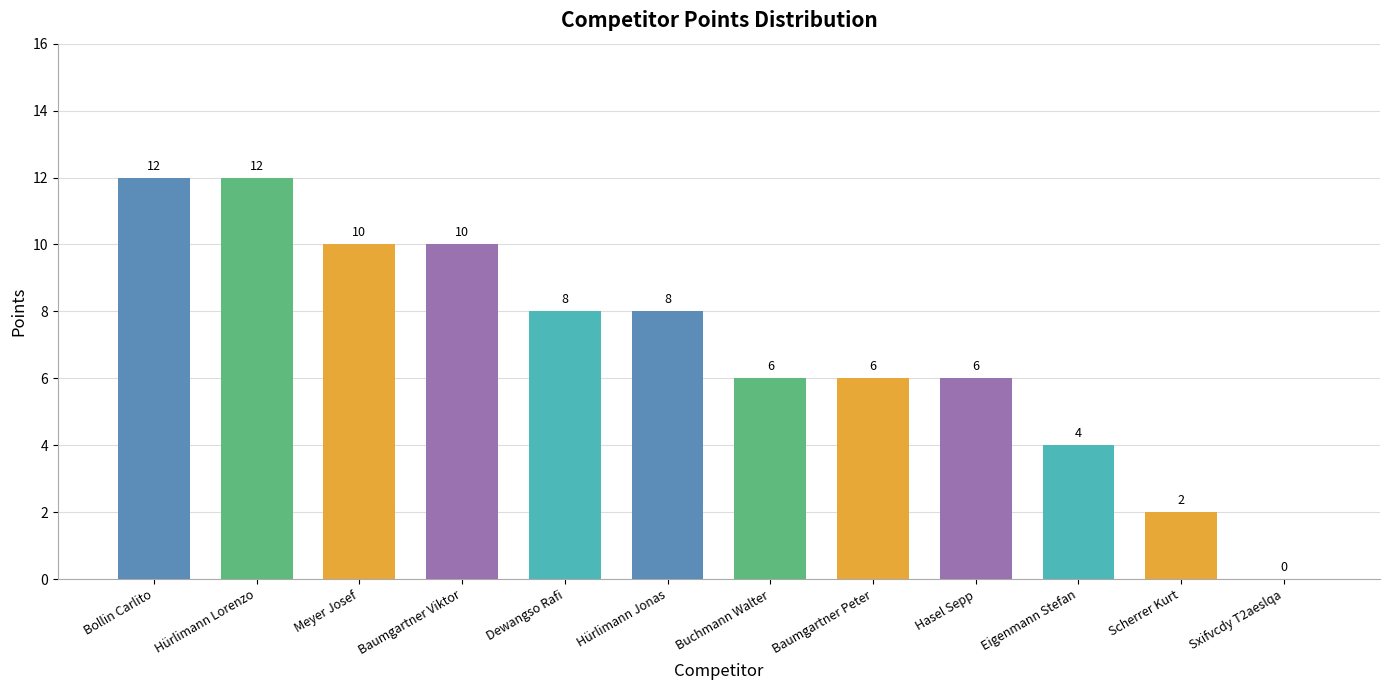

Are the bars horizontal?

No